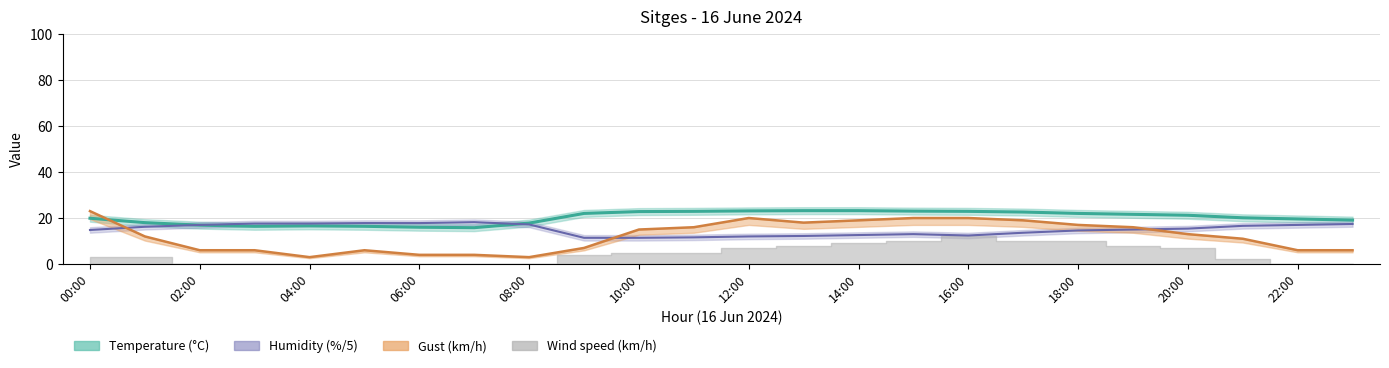

In Temperature (C), how many points are higher than both neighbors (excluding endpoints)?

1